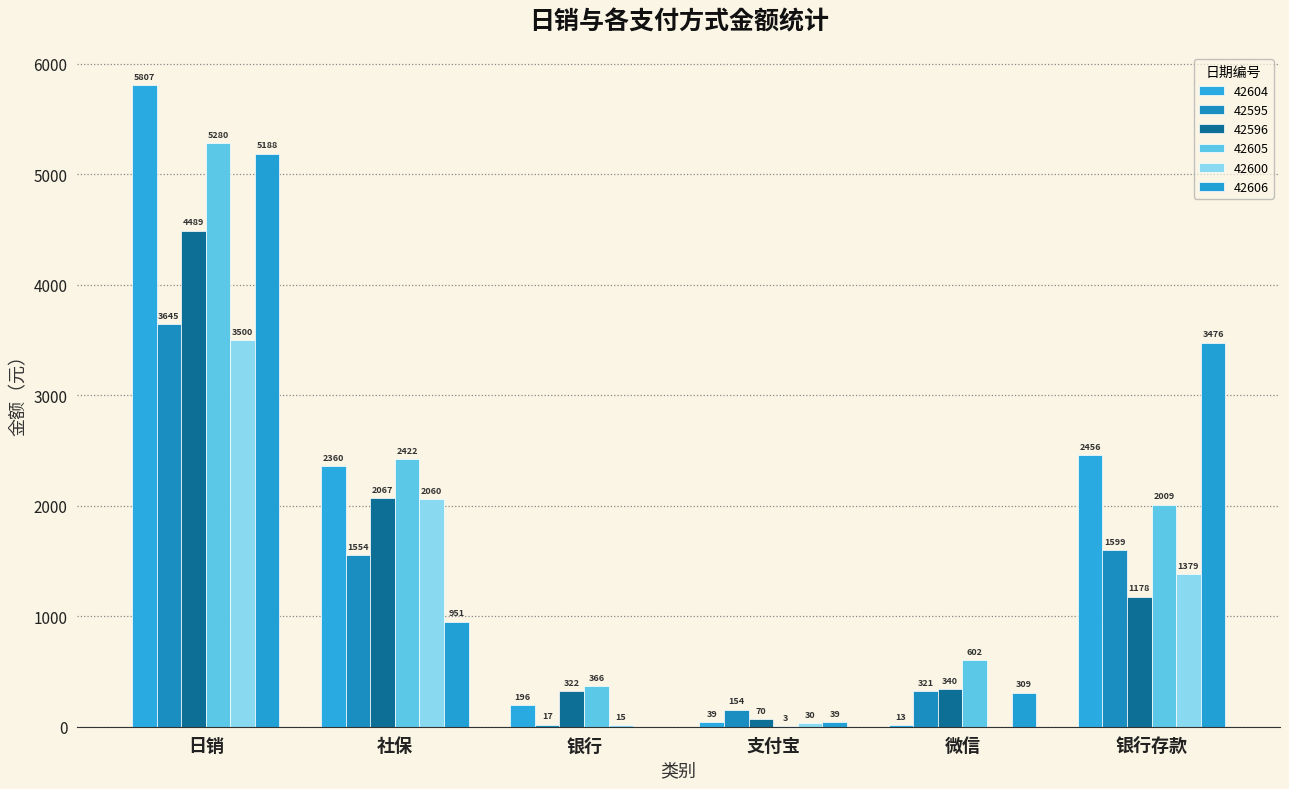

Rank the categories by 42595 value from lowest to highest.

银行, 支付宝, 微信, 社保, 银行存款, 日销